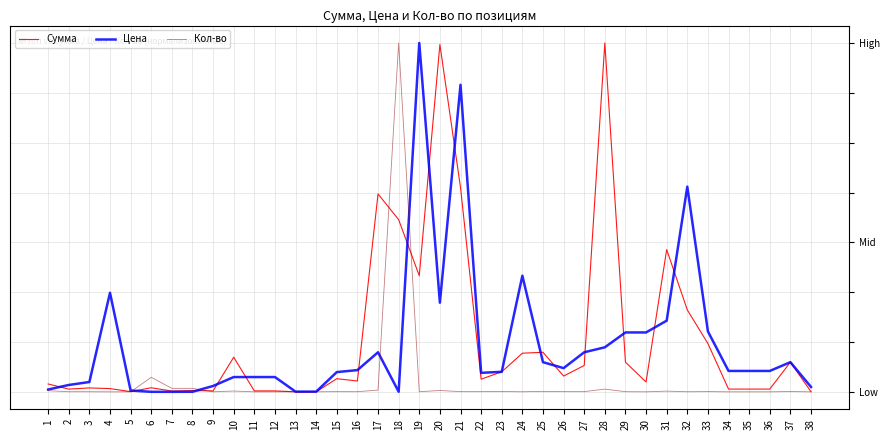

Which label corresponds to the smallest value in the chart?

13